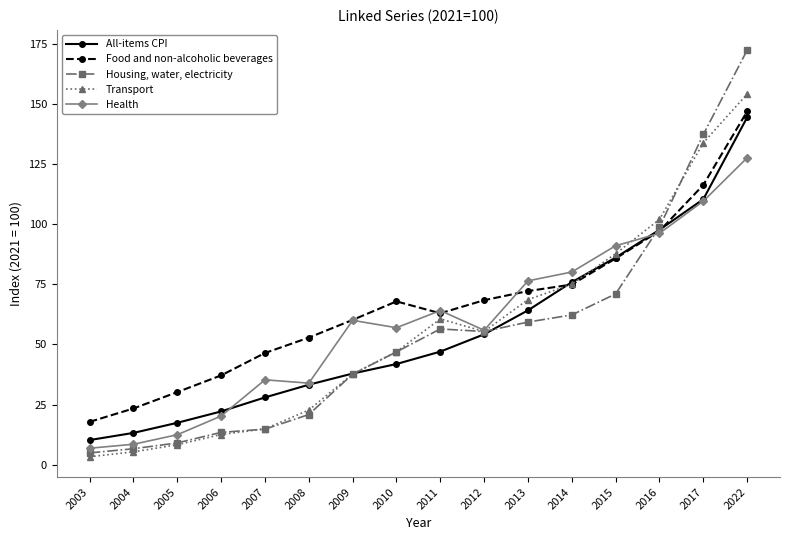

Rank the series at 2014 from lowest to highest value.

Housing, water, electricity, Food and non-alcoholic beverages, Transport, All-items CPI, Health